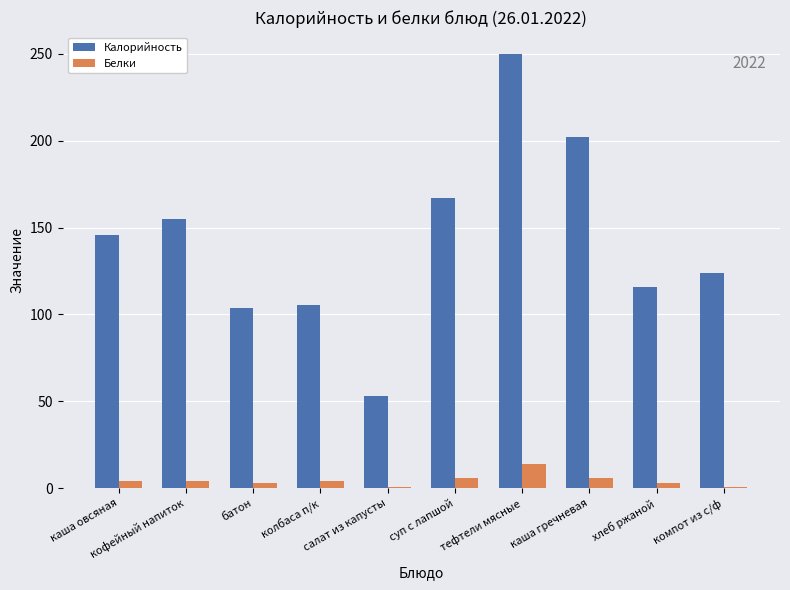

The Калорийность series shows 146.0 at каша овсяная. True or false?

True